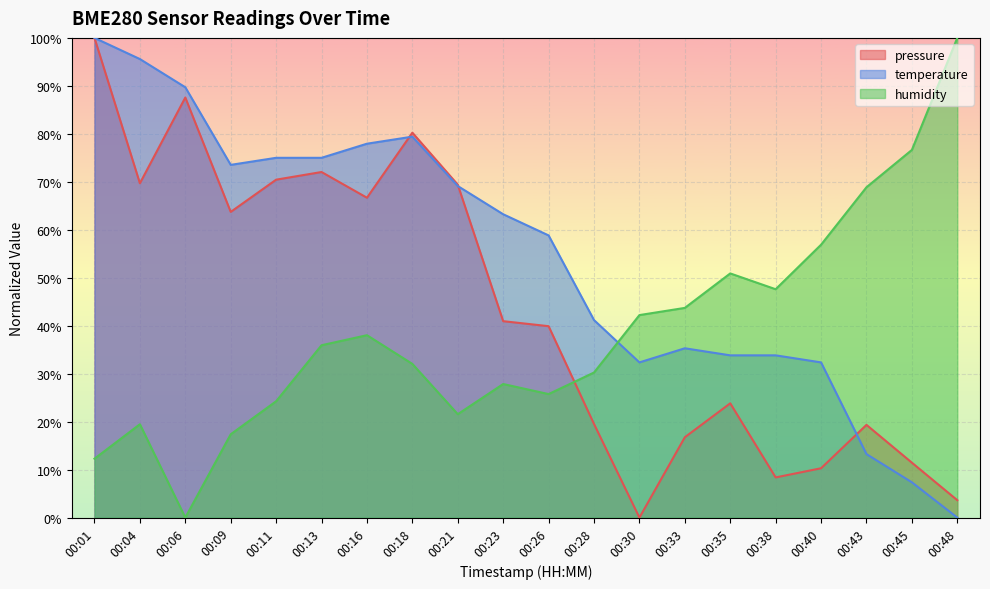

What is the difference between the second highest and minimum values in the humidity series?

76.6